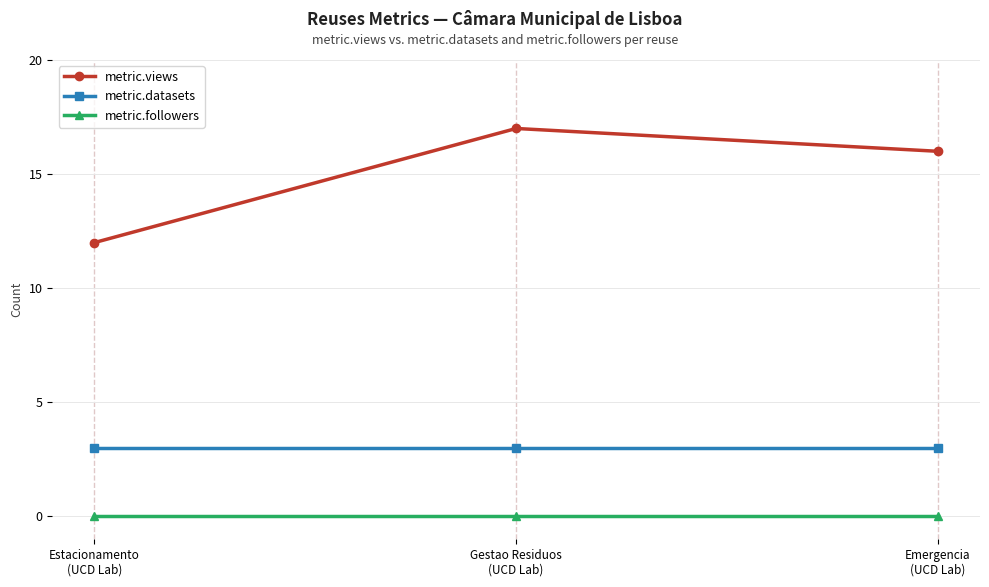

What is the sum of all metric.views values?

45